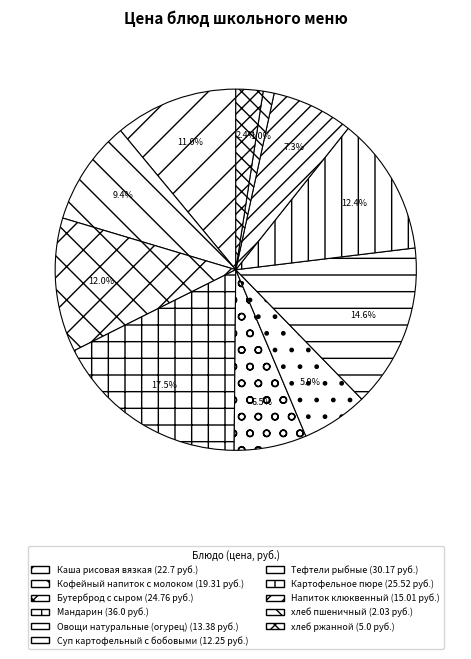

What percentage do Суп картофельный с бобовыми and Овощи натуральные (огурец) together represent?

12.4%